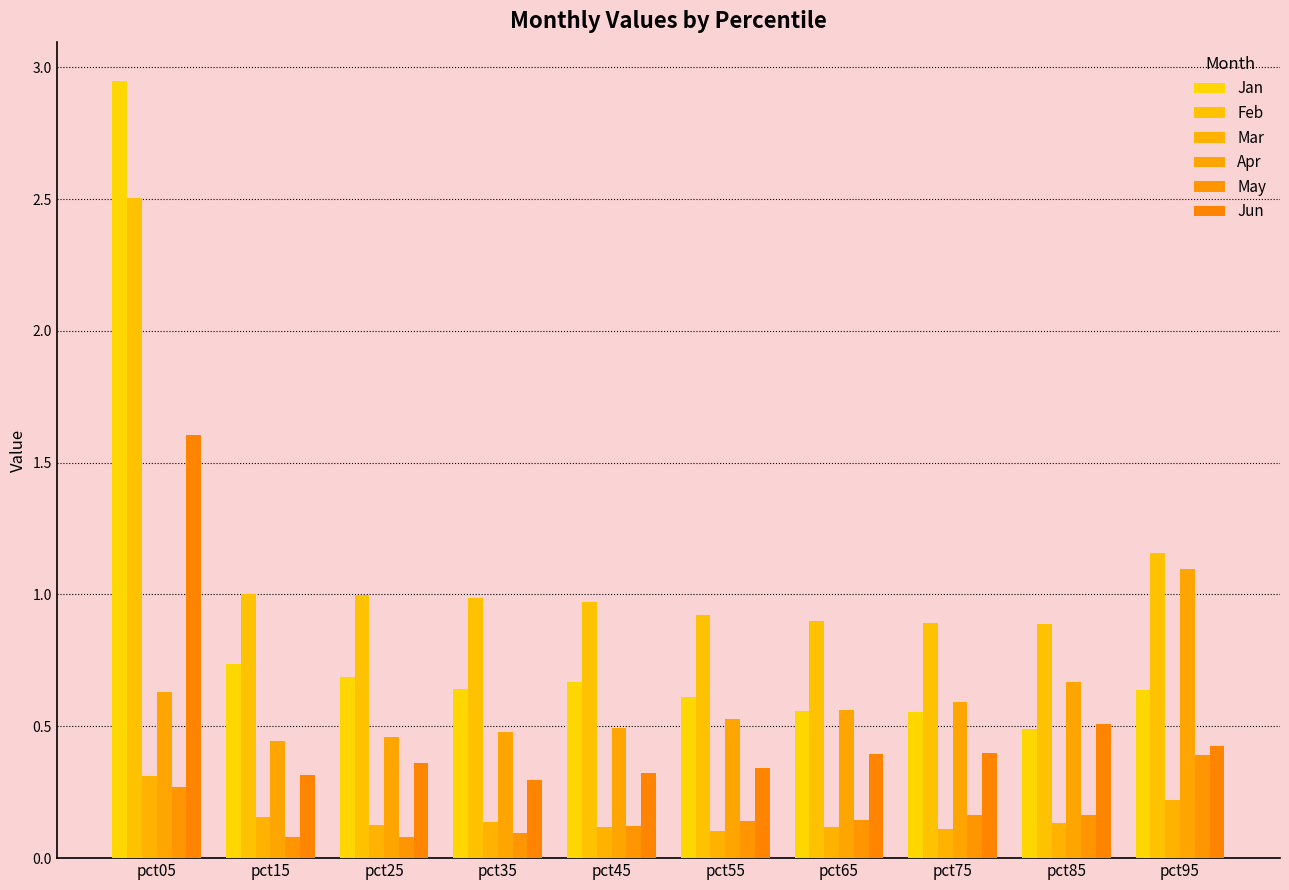

Count the number of data series in this chart.

6